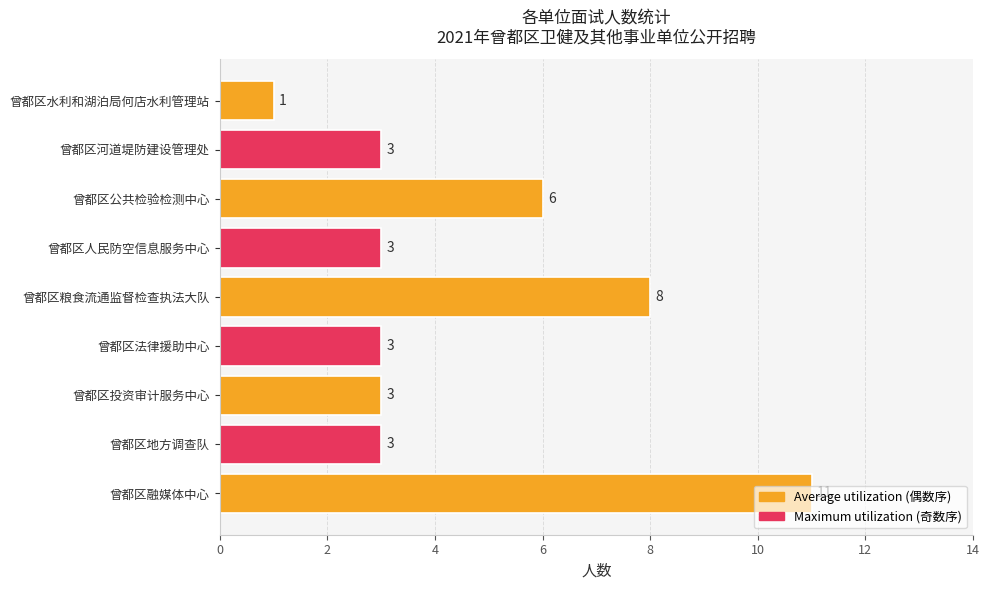

Is it true that the value at 曾都区投资审计服务中心 is 3?

True